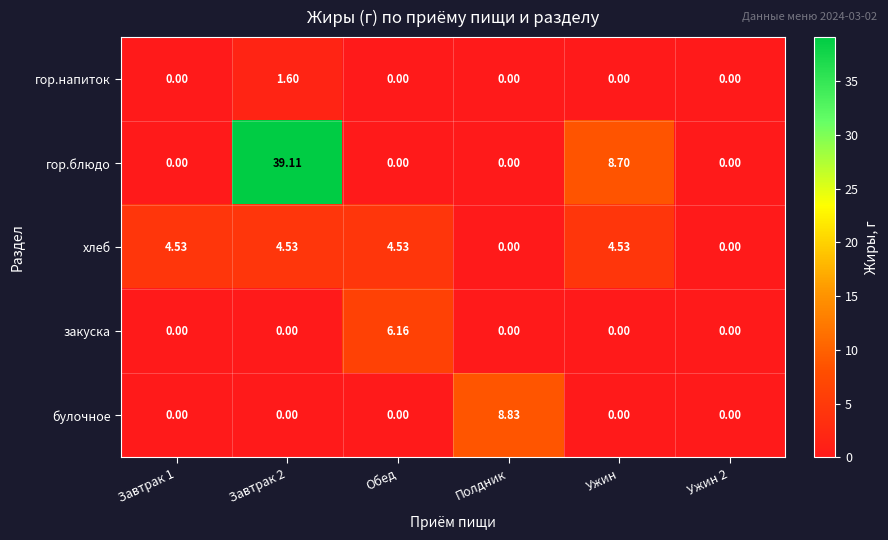

Between Завтрак 2 and Ужин 2, which series saw the biggest shift?

гор.блюдо